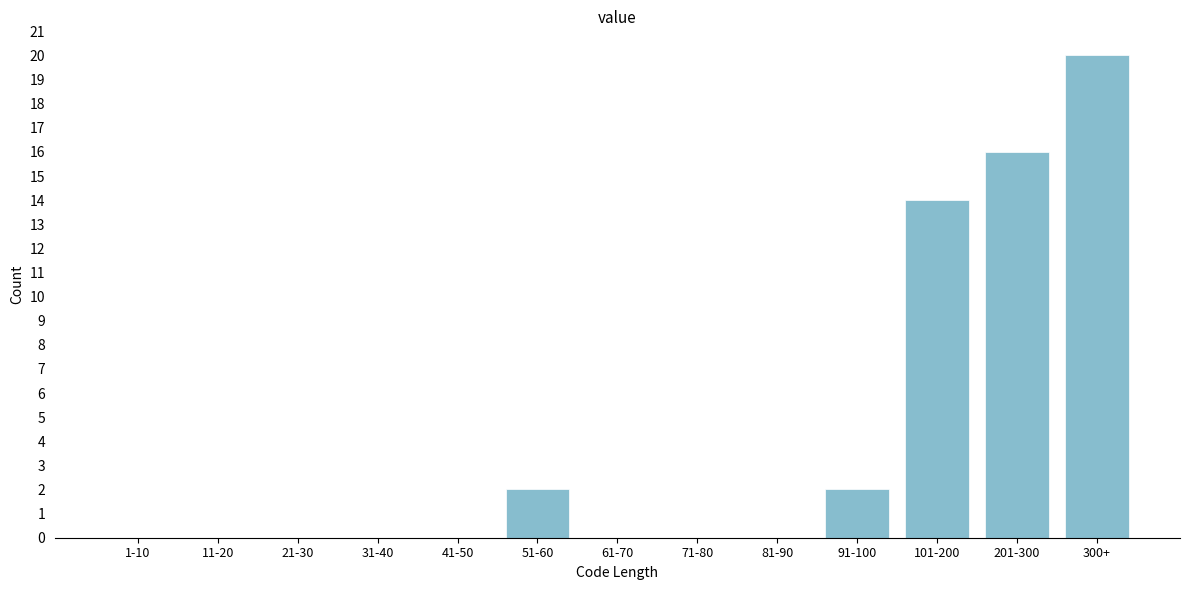

Reading left to right, transcribe all the data shown in this chart.

1-10=0	11-20=0	21-30=0	31-40=0	41-50=0	51-60=2	61-70=0	71-80=0	81-90=0	91-100=2	101-200=14	201-300=16	300+=20